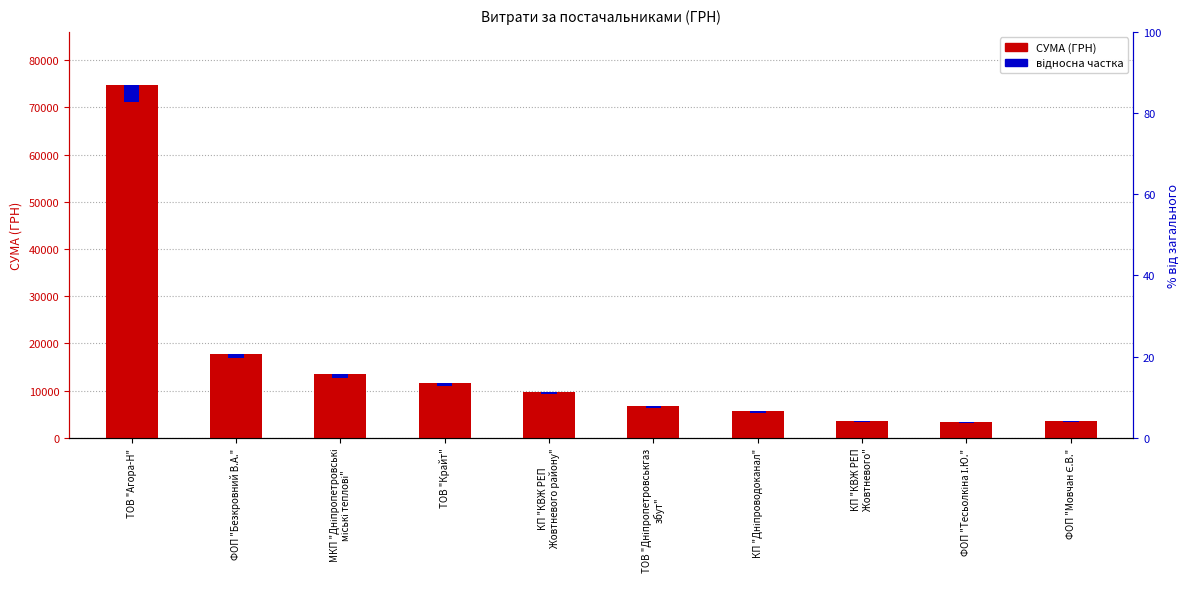

At ФОП "Мовчан Є.В.", list the series in order from smallest to largest.

відносна частка, СУМА (ГРН)